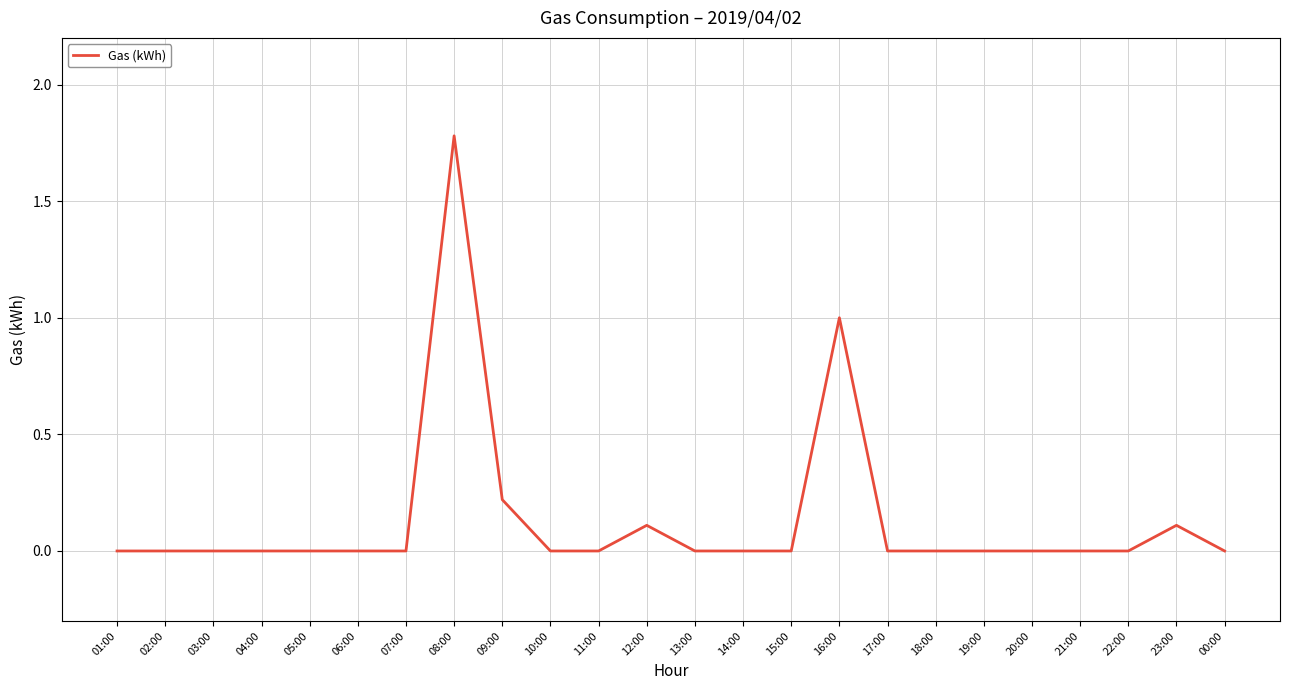

What is the change in value from 08:00 to 15:00?

-1.8